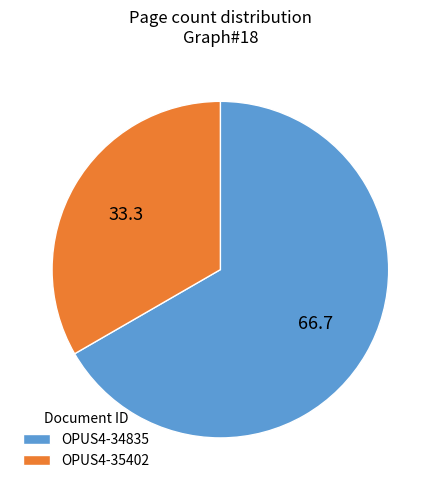

Is it true that OPUS4-34835 is 73% of the pie?

False